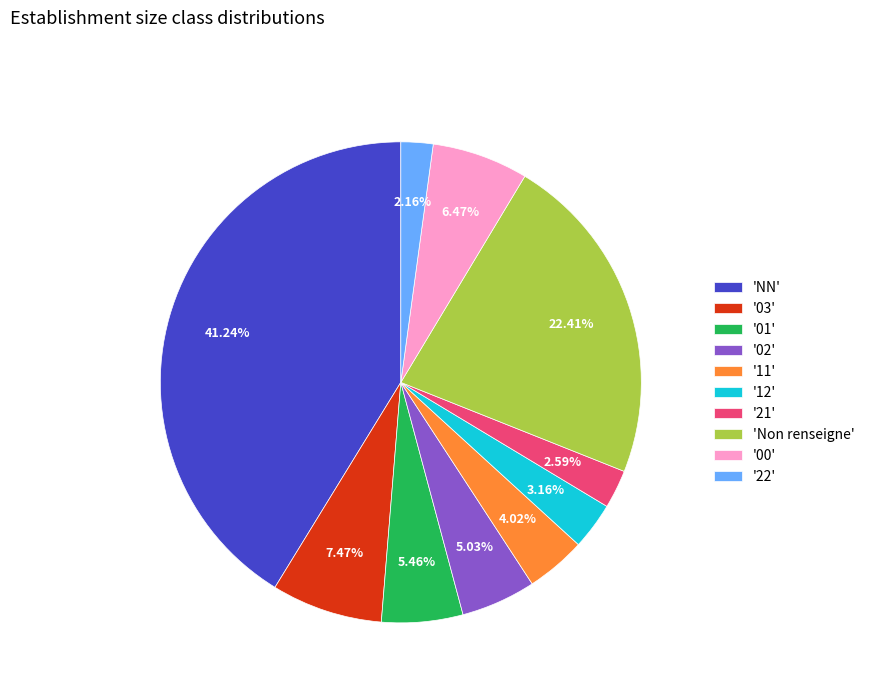

Which category has the biggest portion of the pie?

'NN'